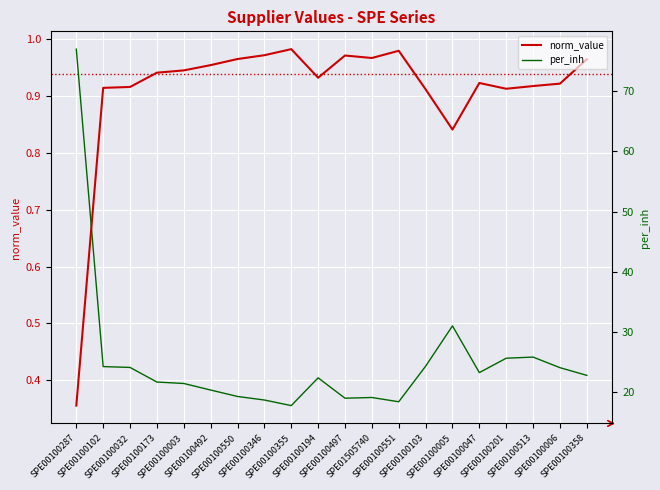

True or false: per_inh and norm_value intersect in this chart.

False